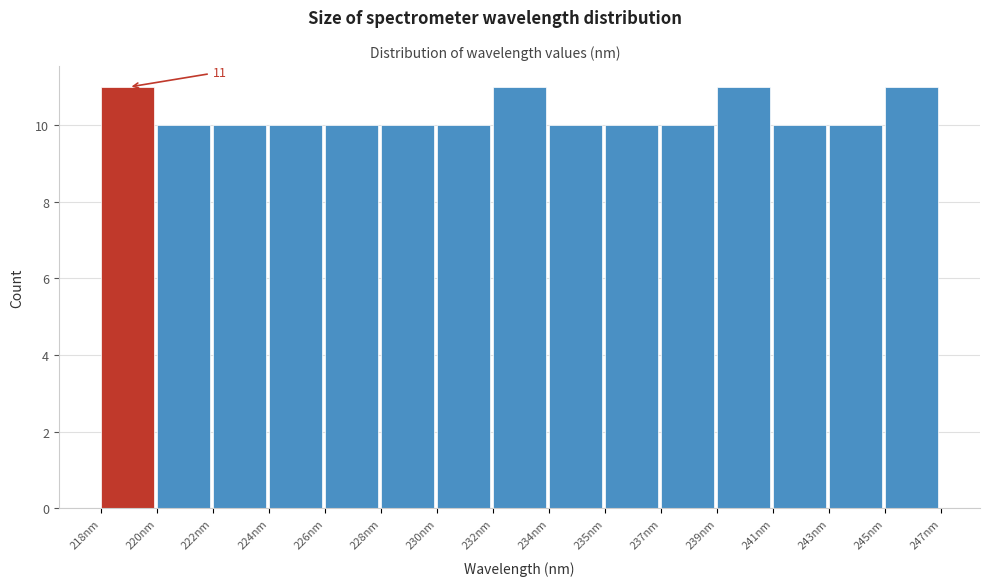

Reading right to left, what are all the values shown in this chart?

11	10	10	11	10	10	10	11	10	10	10	10	10	10	11